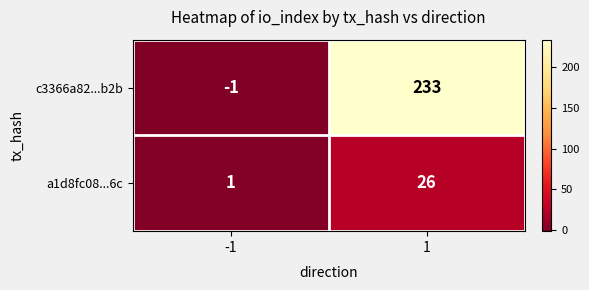

What is the smallest value displayed?

-1